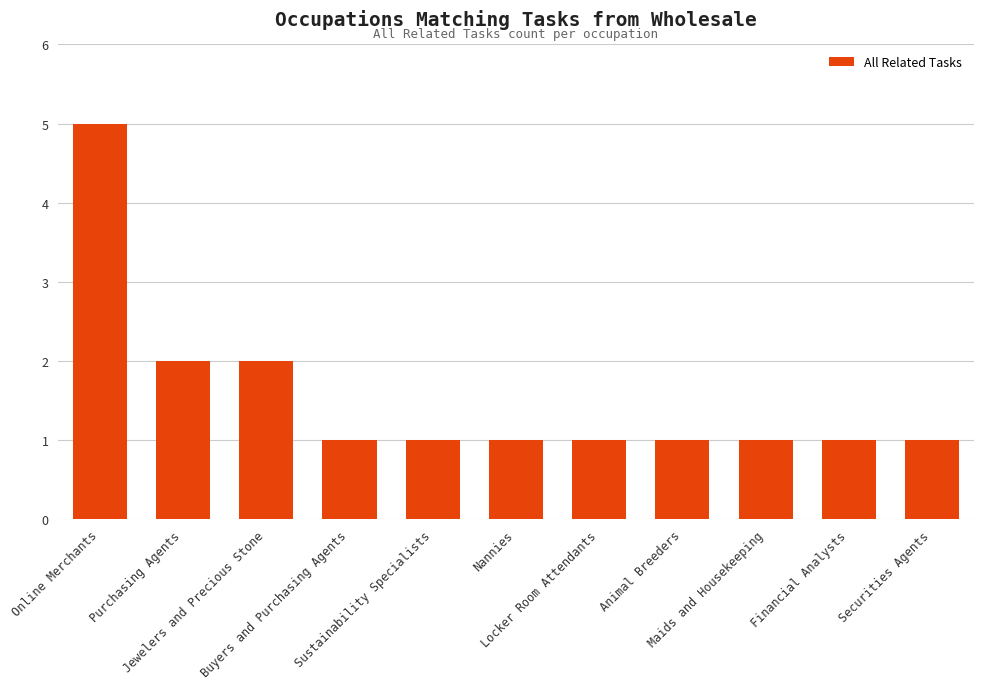

What is the sum of all values?

17